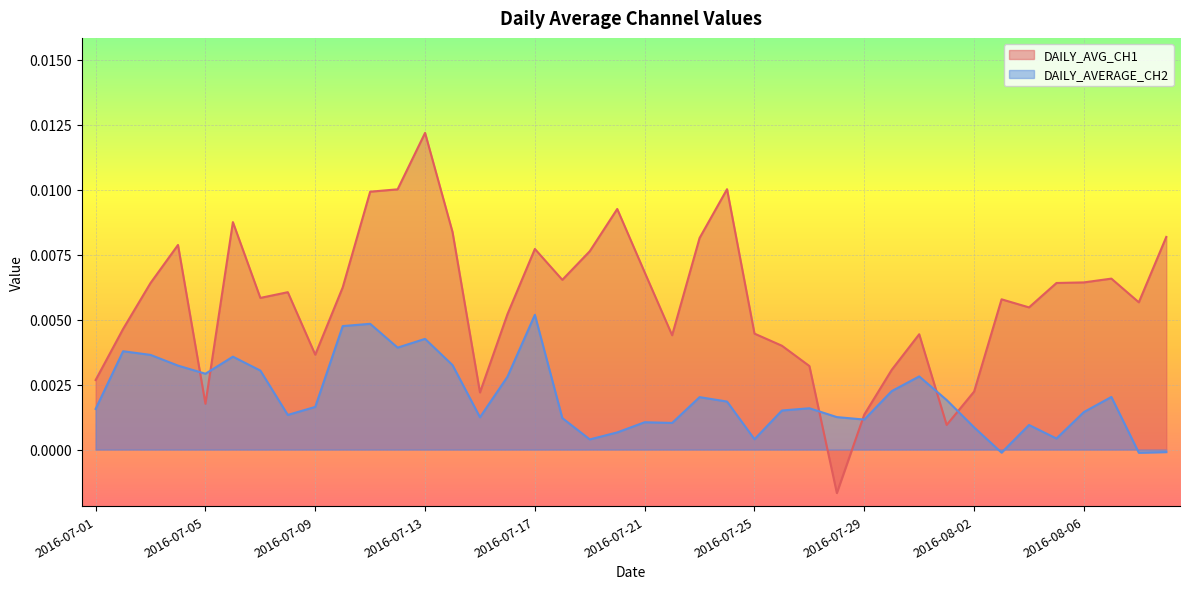

Which series ends up on top after the final intersection of DAILY_AVERAGE_CH2 and DAILY_AVG_CH1?

DAILY_AVG_CH1